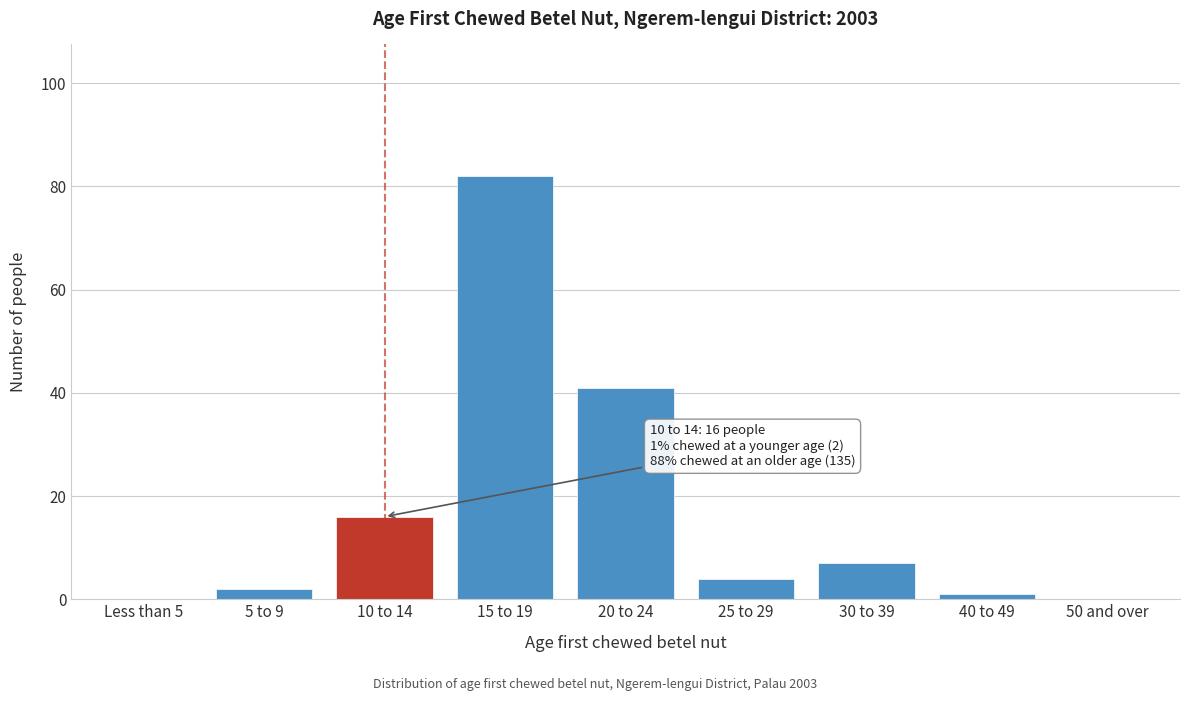

Reading right to left, transcribe all the data shown in this chart.

50 and over=0	40 to 49=1	30 to 39=7	25 to 29=4	20 to 24=41	15 to 19=82	10 to 14=16	5 to 9=2	Less than 5=0